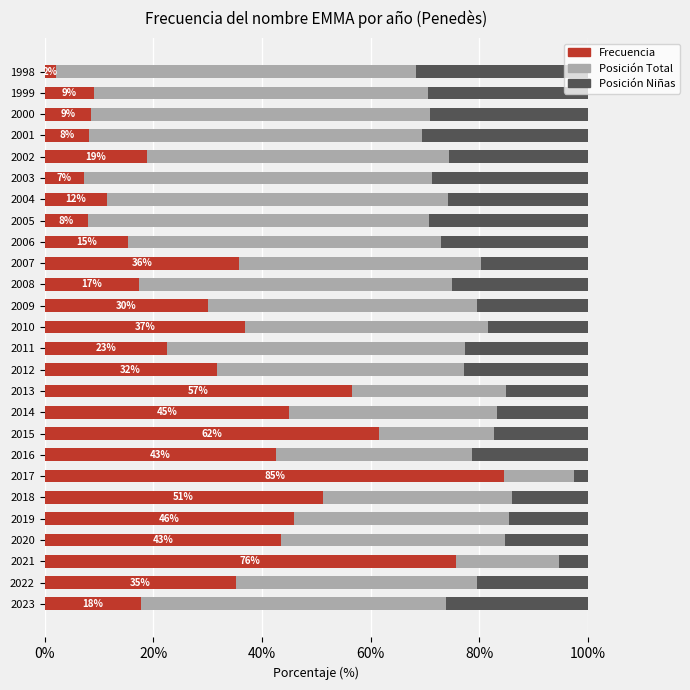

True or false: Frecuencia has a value of 30.1 at 2009.

True